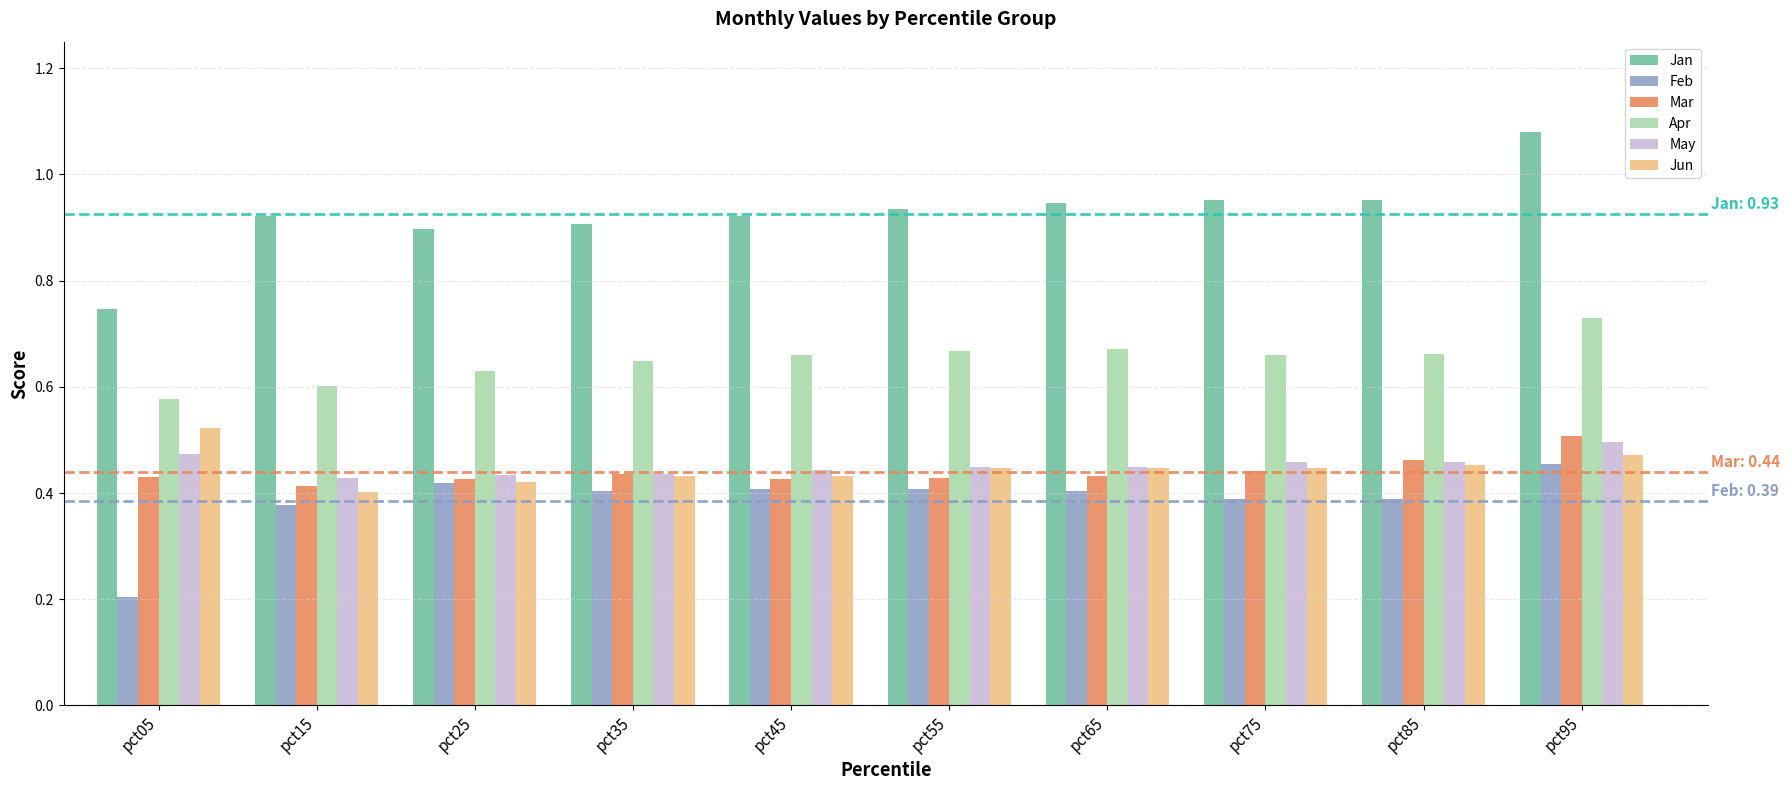

Is it true that Apr equals 0.2 at pct85?

False